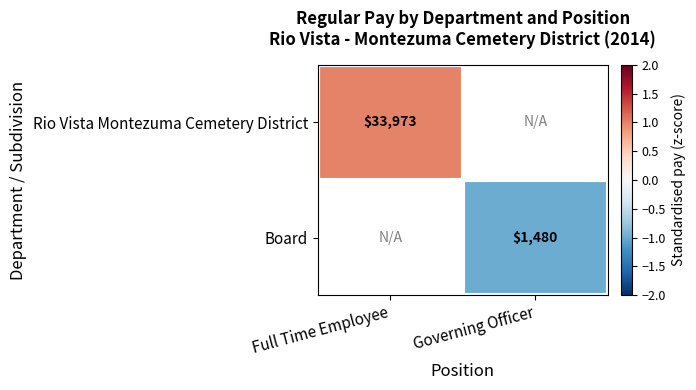

How many data points does each series have?

2